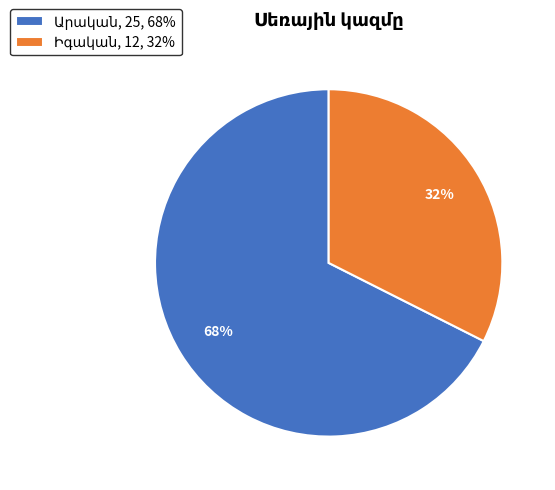

To the nearest percent, what is the average slice percentage?

50%